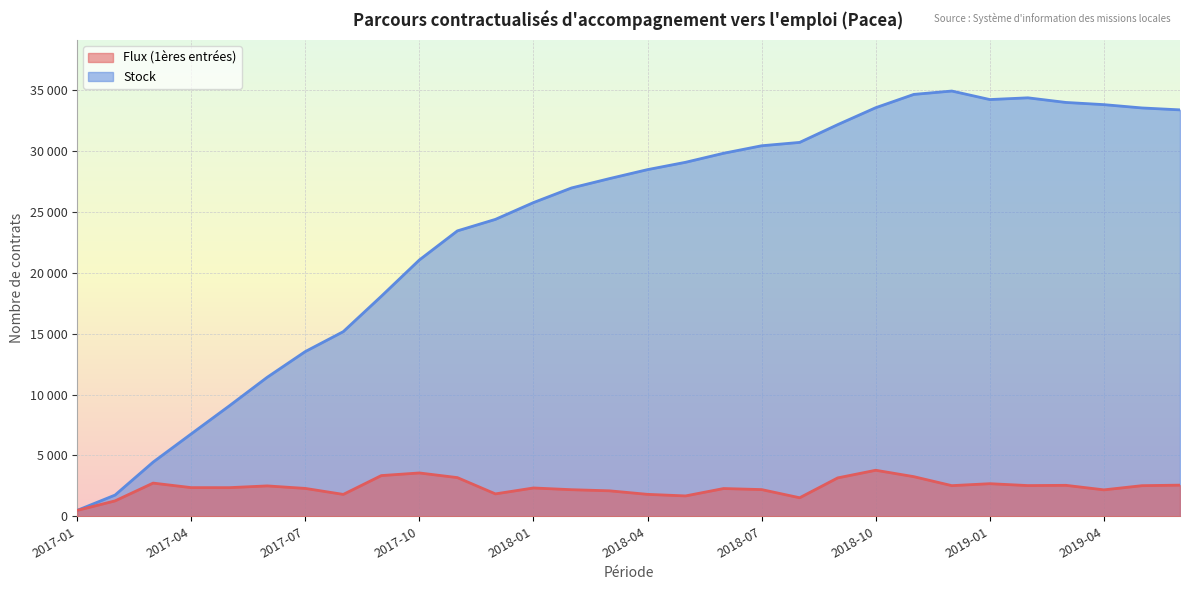

Where is Flux (1ères entrées) nearest to the value 2131?

2018-03